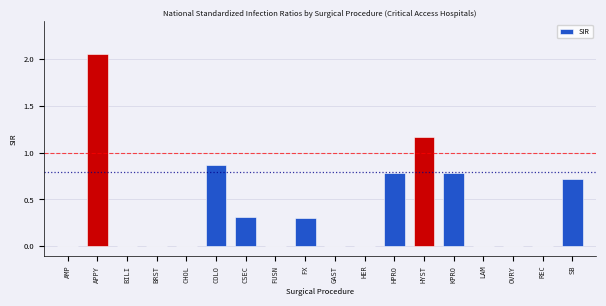

What is the change in value from CHOL to CSEC?

+0.3